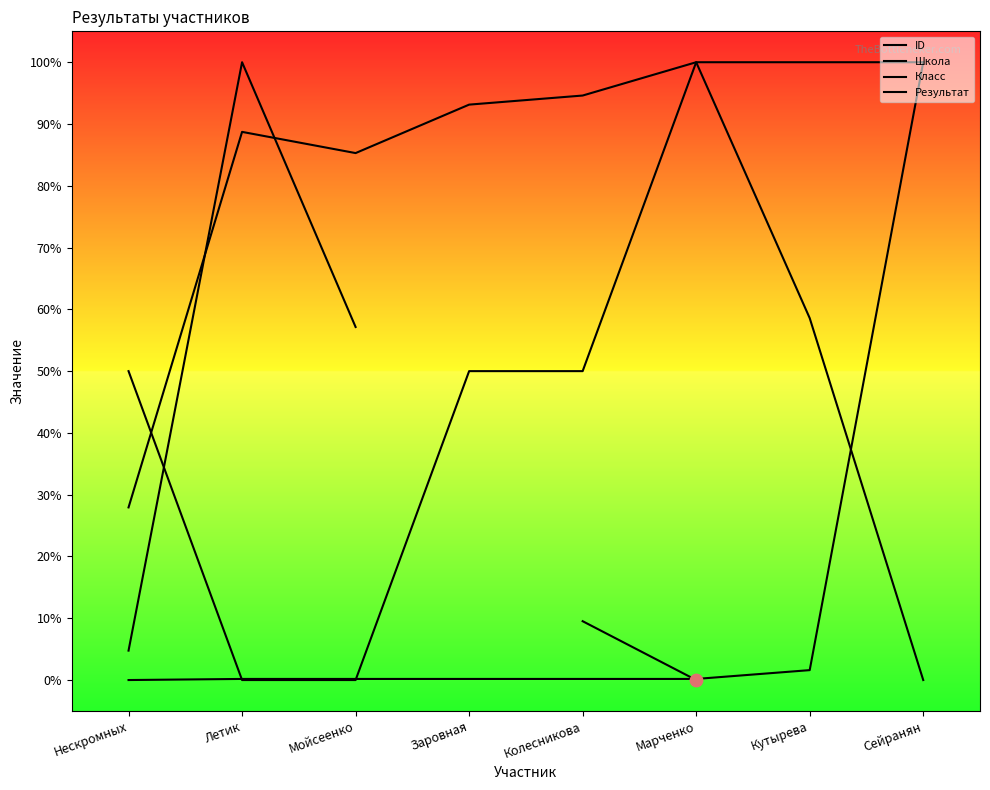

At how many categories does at least one series exceed 0?

8